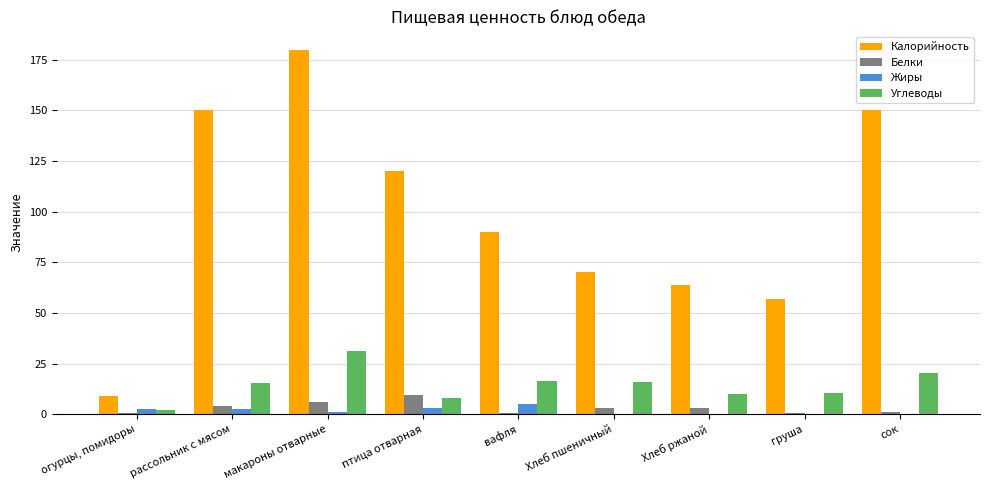

The Калорийность series shows 70.0 at Хлеб пшеничный. True or false?

True